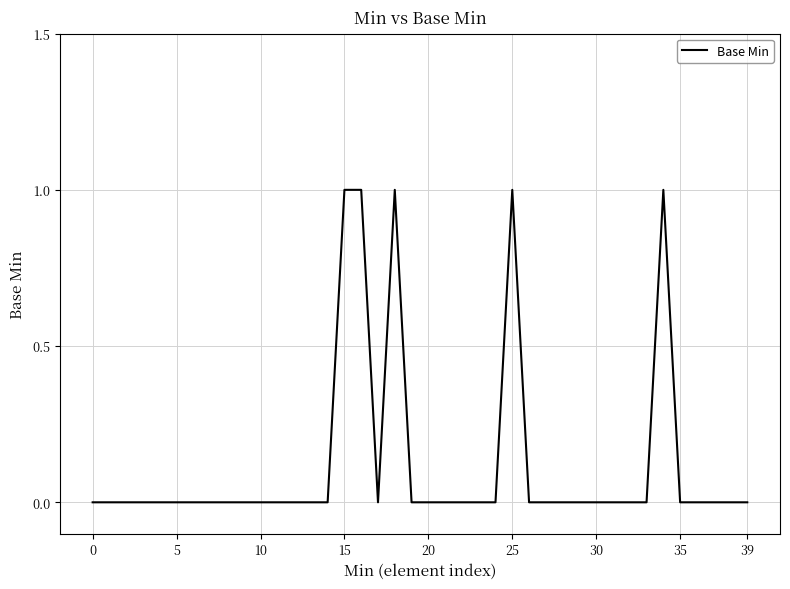

What is the difference between the maximum and second lowest values?

1